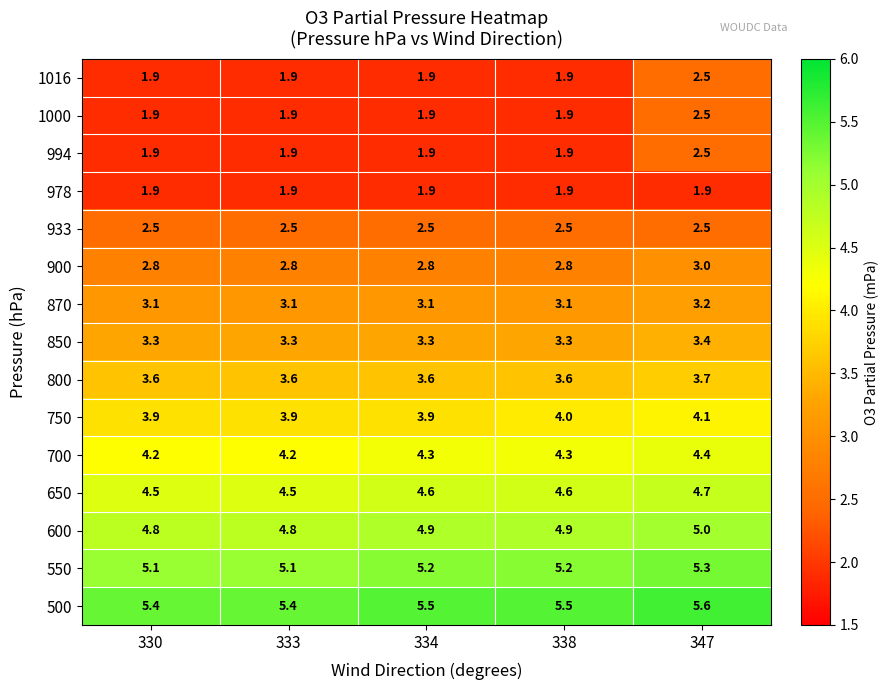

The 800 series shows 3.7 at 347. True or false?

True